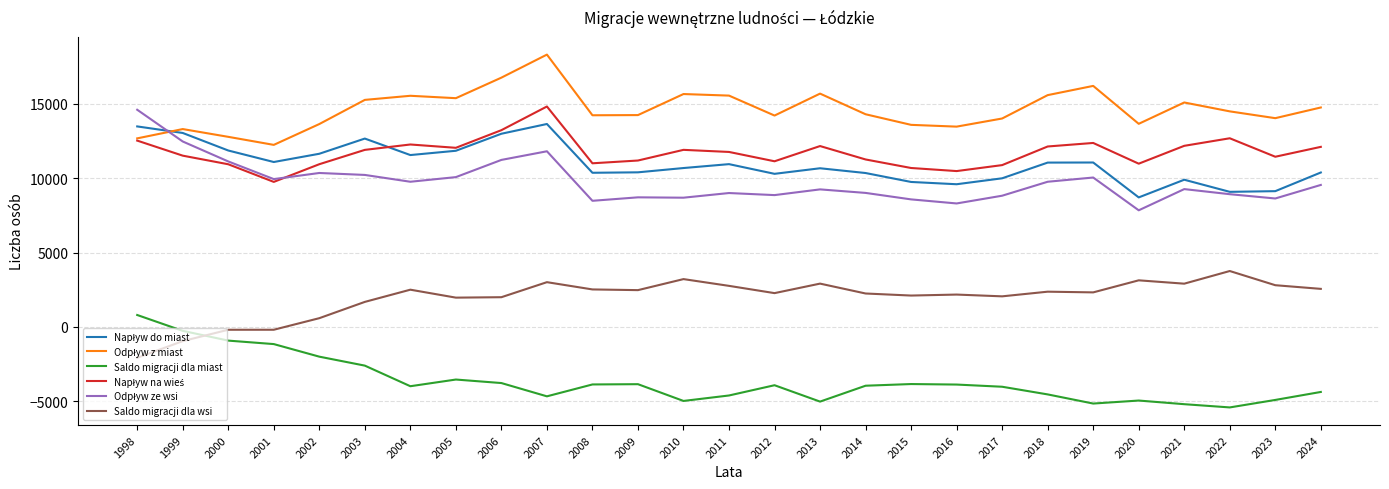

At which category is the sum across all series the highest?

2007